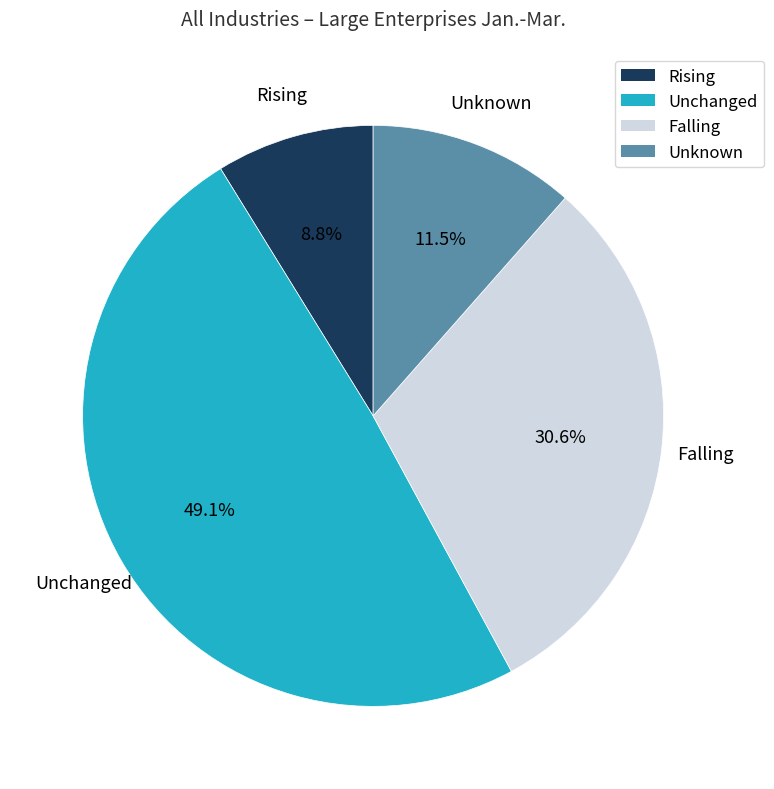

To the nearest percent, what is the average slice percentage?

25%